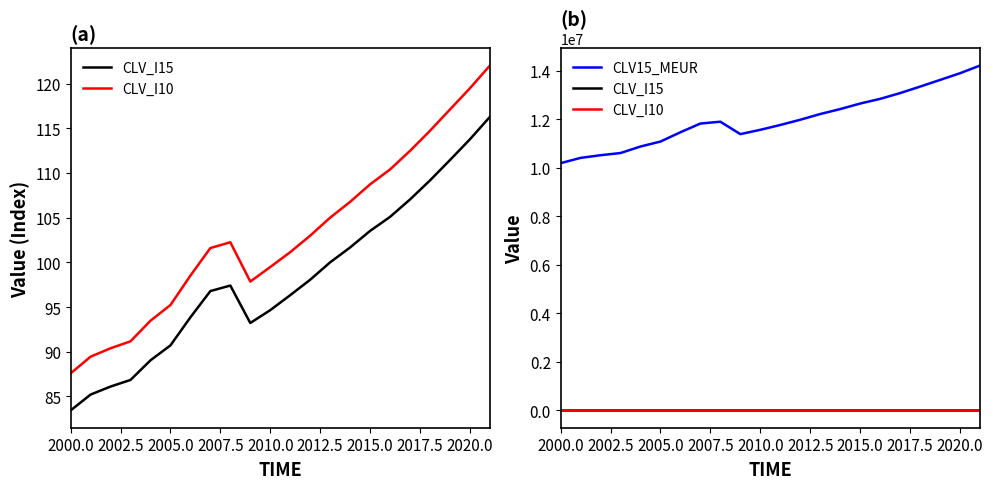

List the series in order of their peak value, highest first.

CLV15_MEUR, CLV_I10, CLV_I15